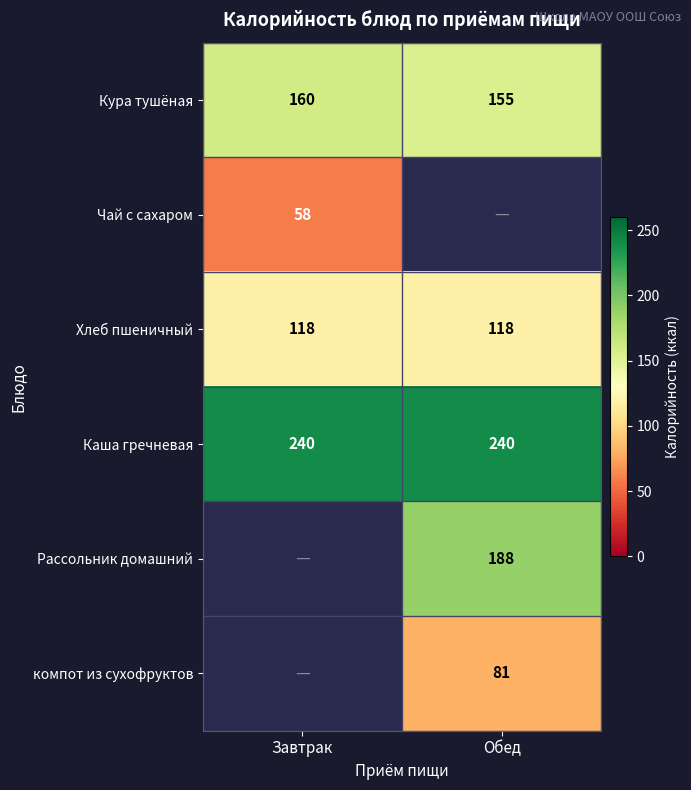

What is the average value of the Хлеб пшеничный series?

118